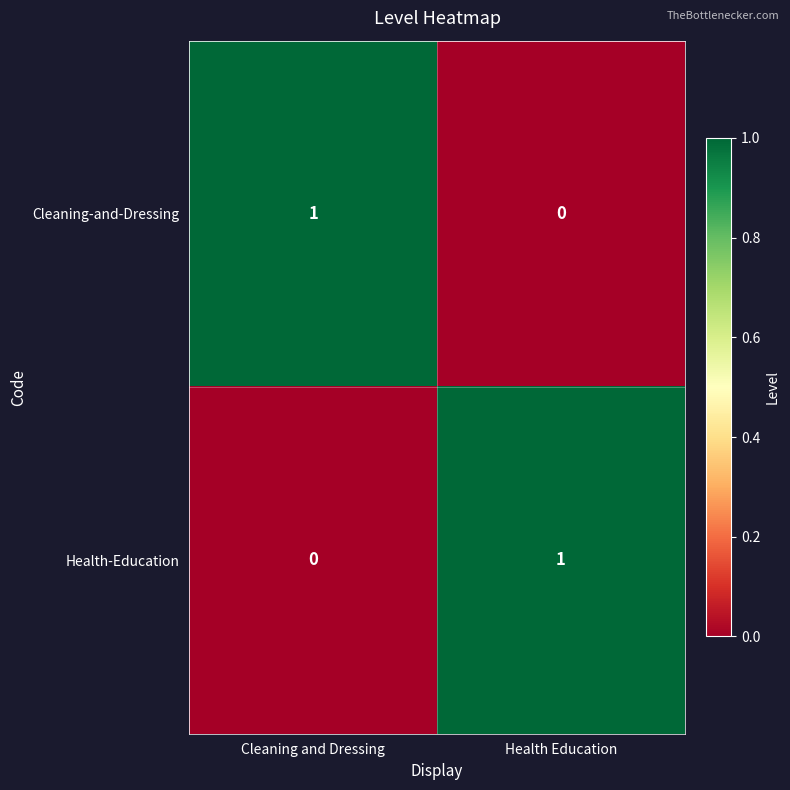

The value of Cleaning-and-Dressing at Health Education is -1. True or false?

False